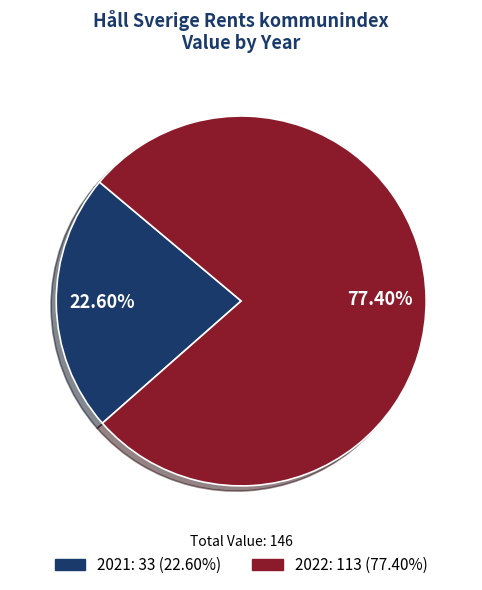

Which has a higher value, 2022 or 2021?

2022